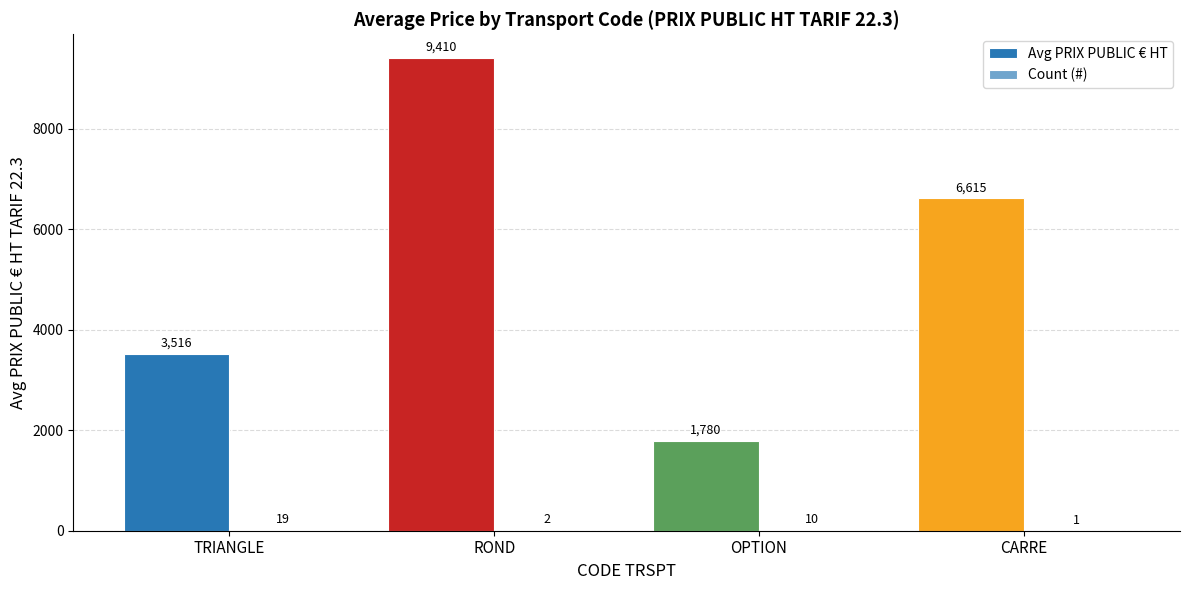

What is the total value across all series at TRIANGLE?

3534.5